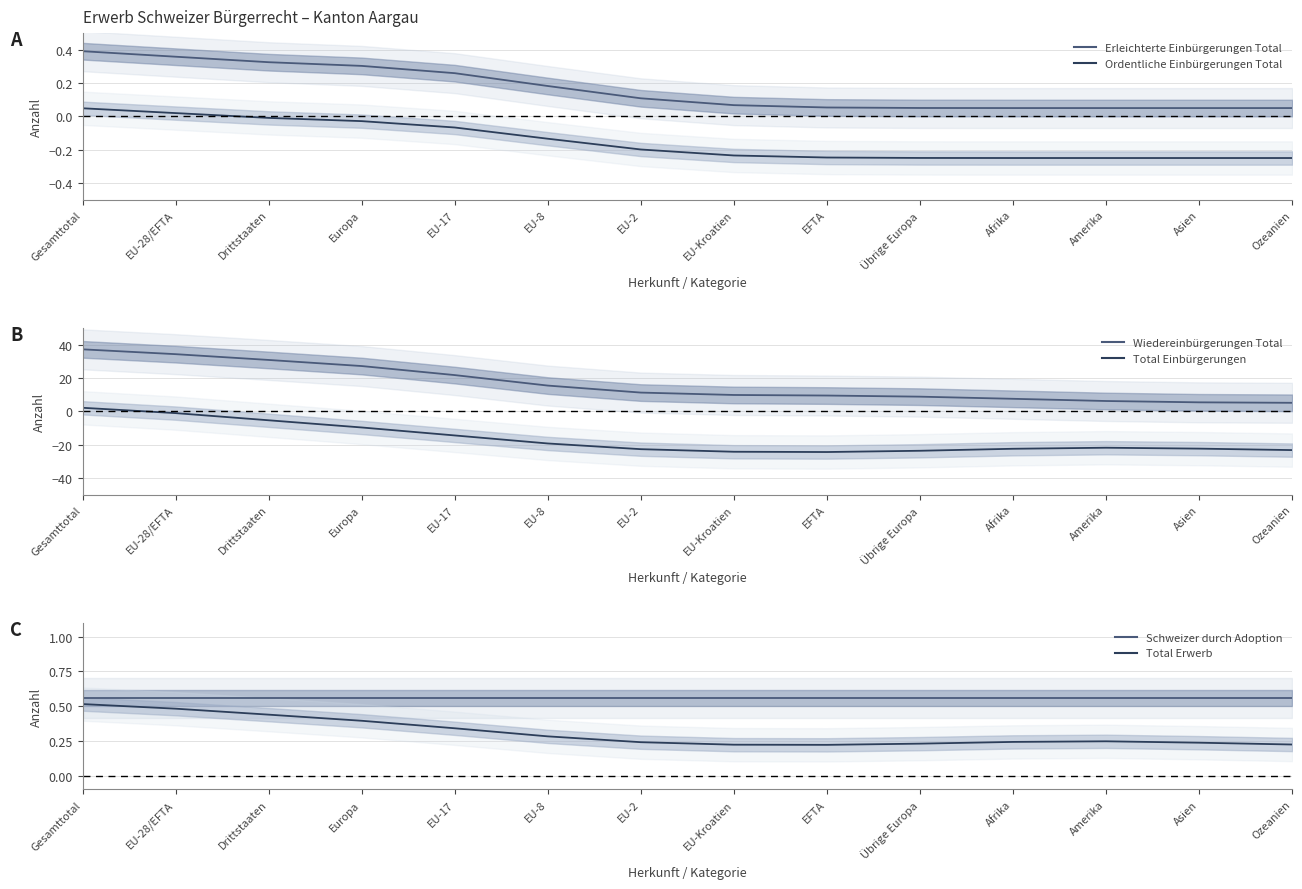

What is the total value across all series at EFTA?

-14.4